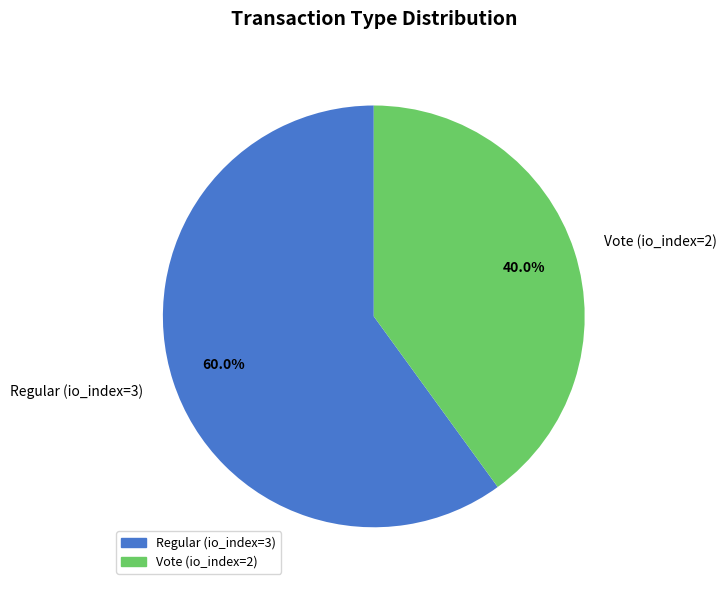

Combined, do Vote (io_index=2) and Regular (io_index=3) account for over 50%?

Yes